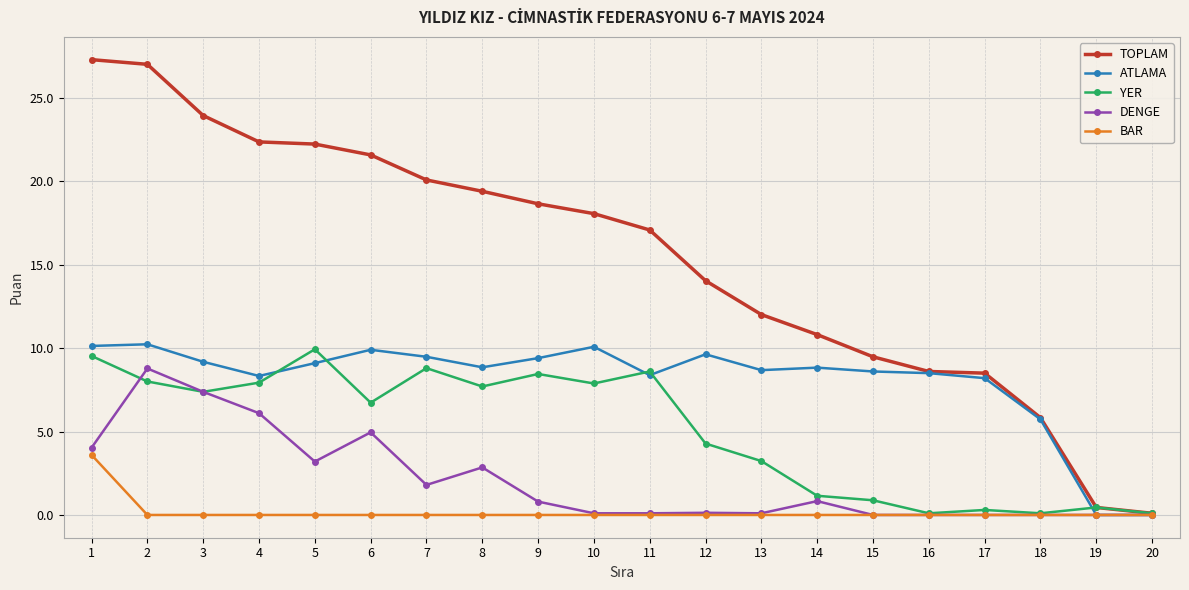

What is the greatest value displayed?

27.3